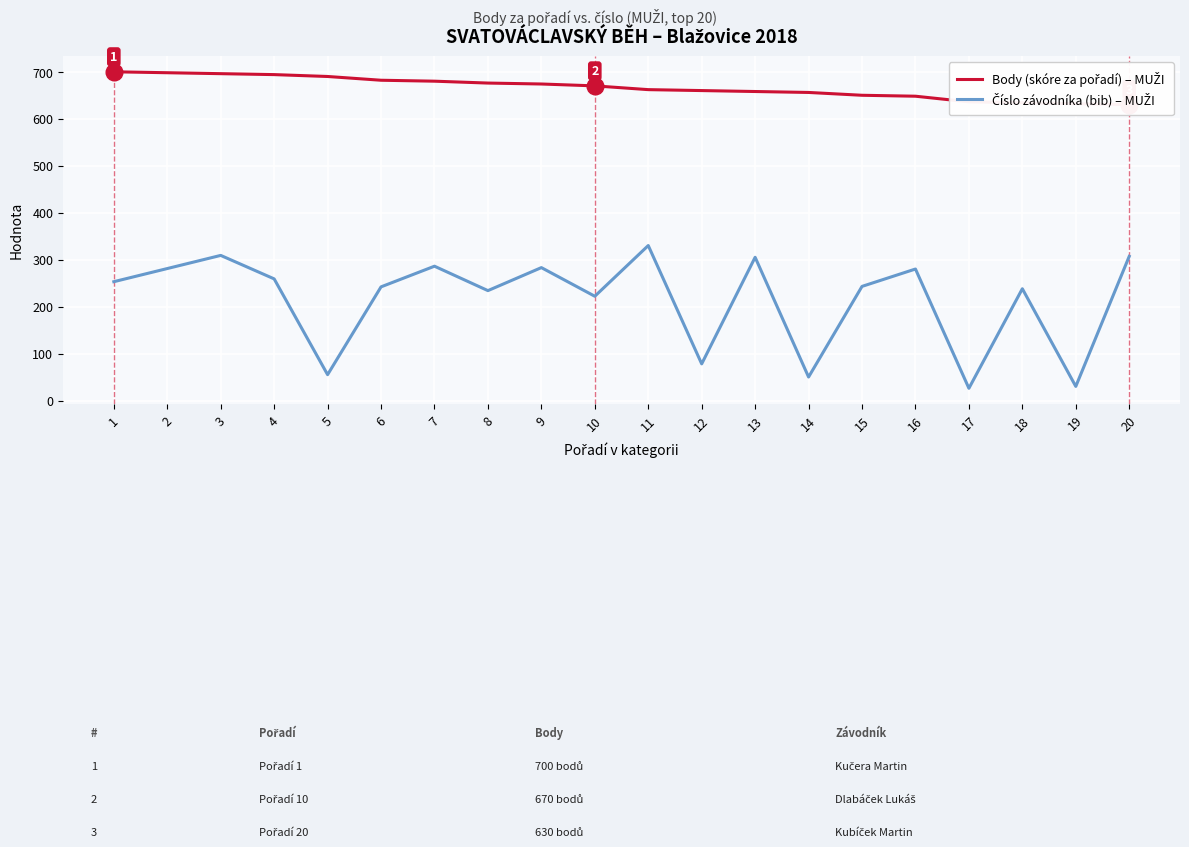

Reading left to right, transcribe all the data shown in this chart.

Body (skóre za pořadí) – MUŽI: 700	698	696	694	690	682	680	676	674	670	662	660	658	656	650	648	636	634	632	630
Číslo závodníka (bib) – MUŽI: 253	281	309	259	55	242	286	234	283	222	330	78	305	50	243	280	26	238	30	307